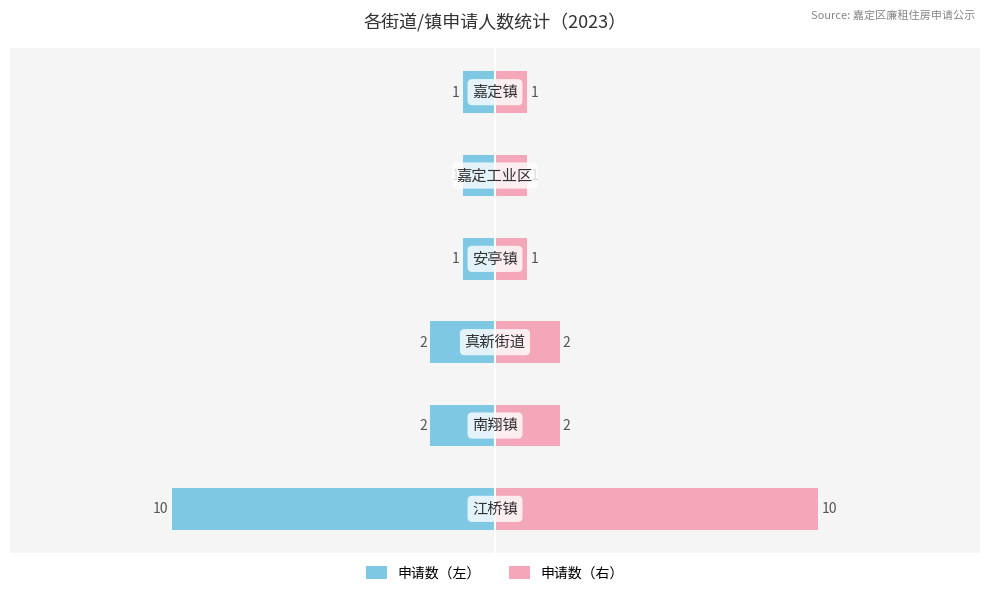

Reading right to left, extract all data points from this chart.

申请数（左）: -1	-1	-1	-2	-2	-10
申请数（右）: 1	1	1	2	2	10